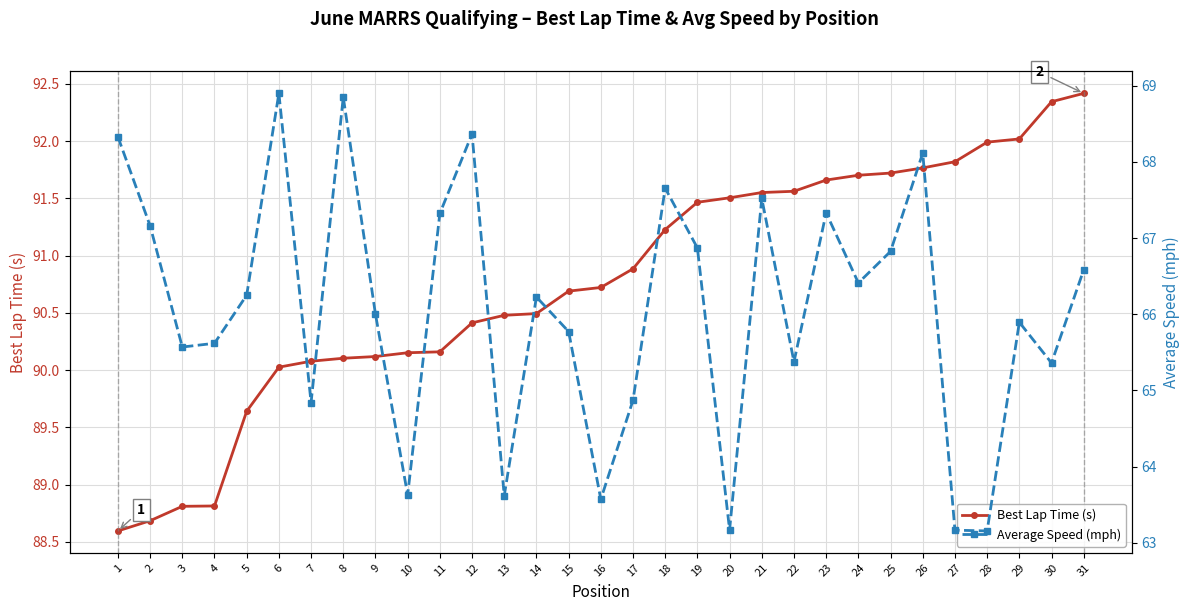

How many data points does each series have?

31